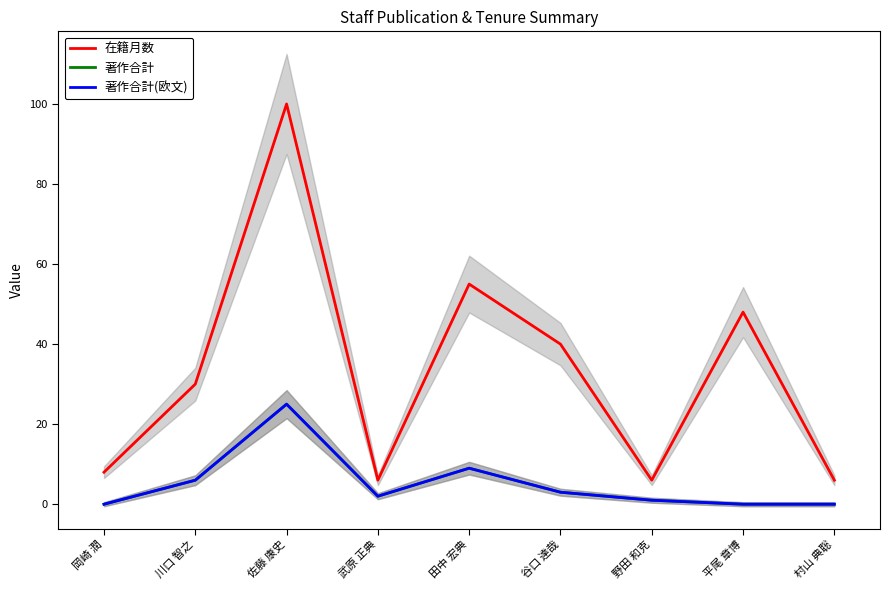

At 村山 典聡, list the series in order from smallest to largest.

著作合計, 著作合計(欧文), 在籍月数